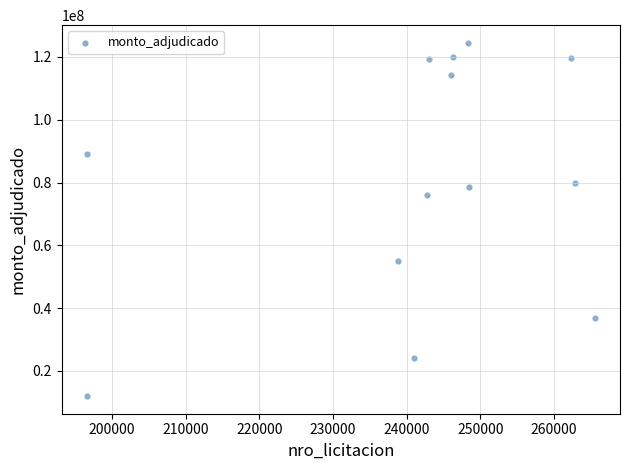

What Y value in the scatter plot is closest to 68252500?

76070000